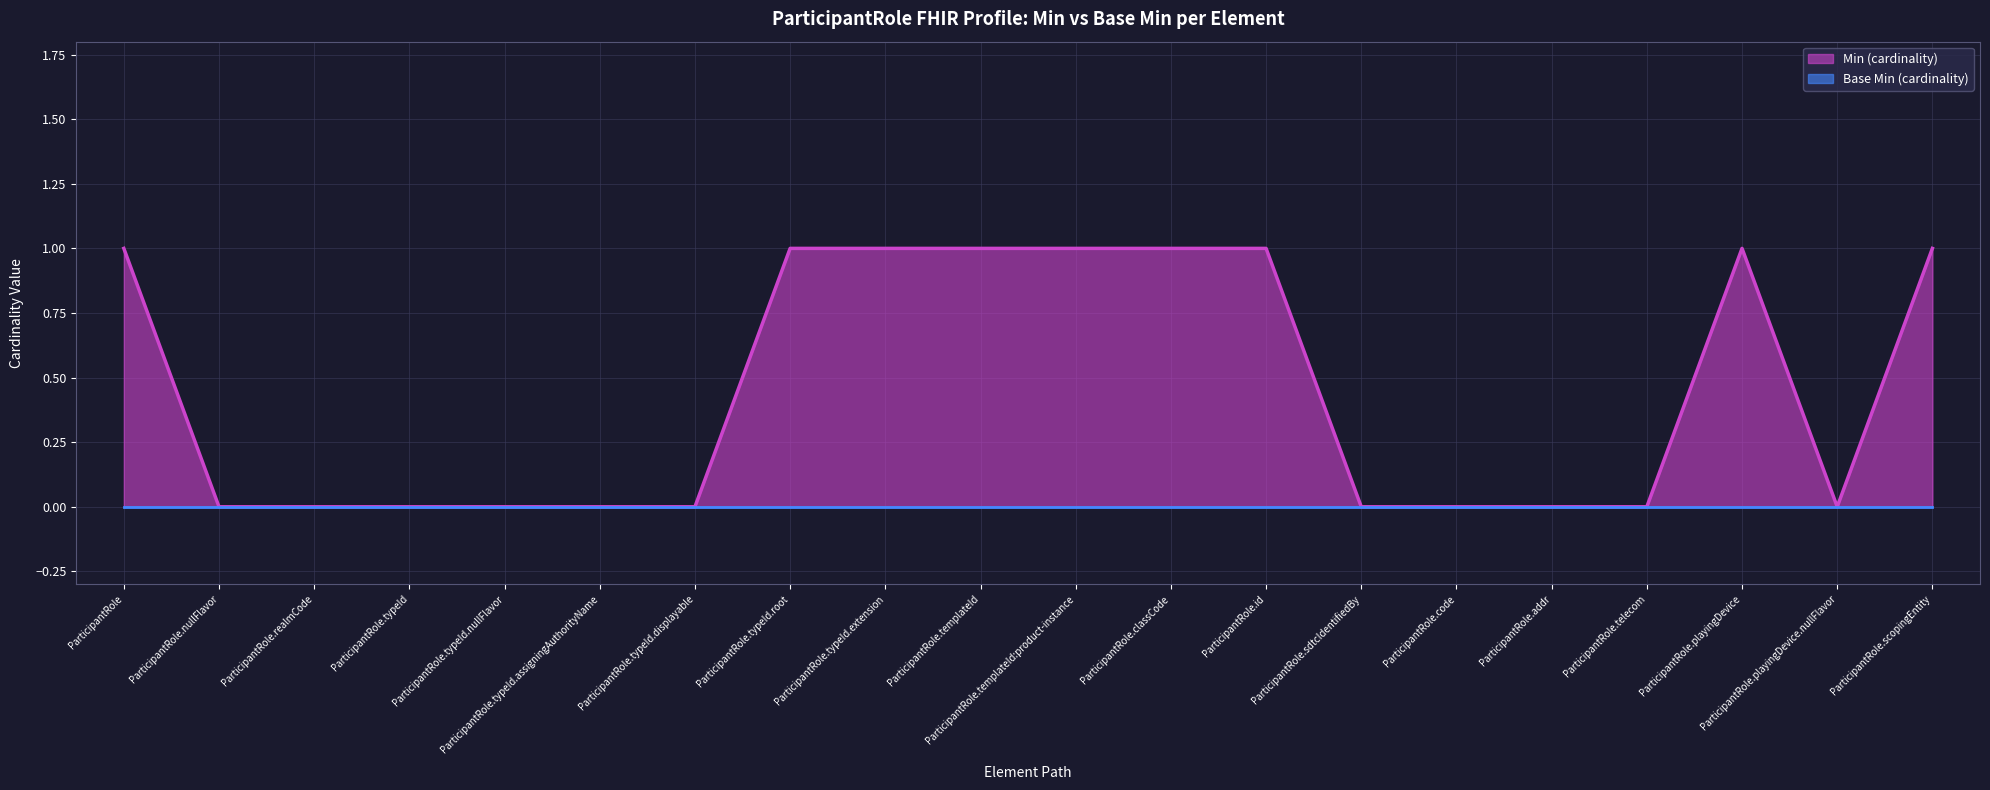

What is the spread (max minus min) of values at ParticipantRole.id?

1